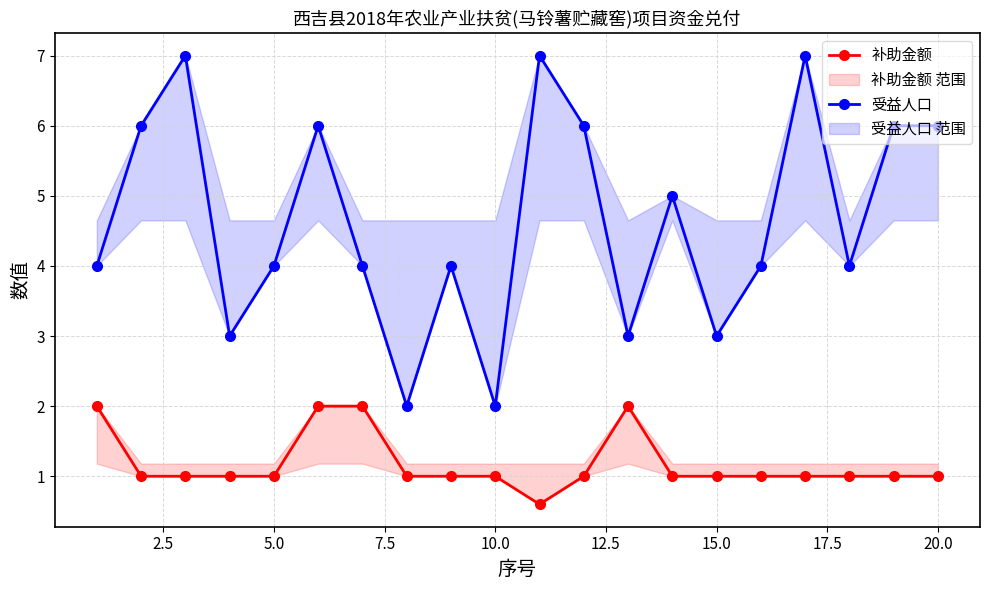

List the series in order of their overall mean, highest first.

受益人口, 补助金额